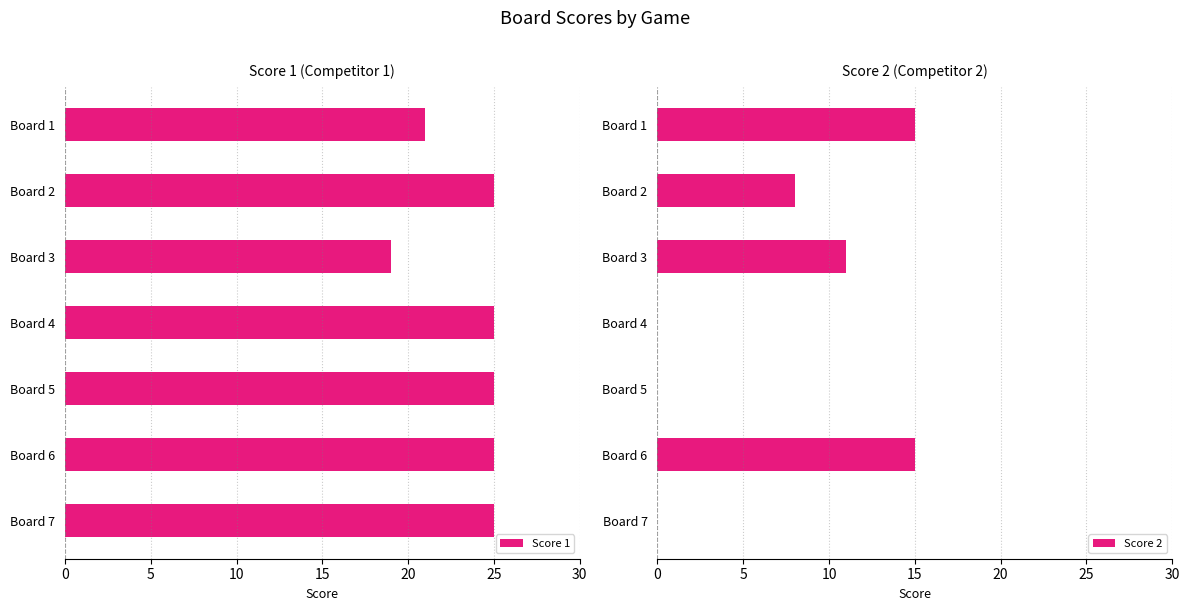

What is the sum of all Score 2 values?

49